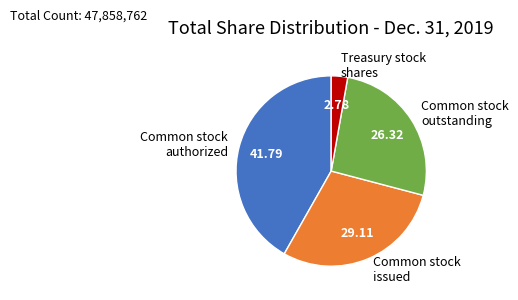

Is the sum of Common stock issued and Common stock authorized greater than half?

Yes